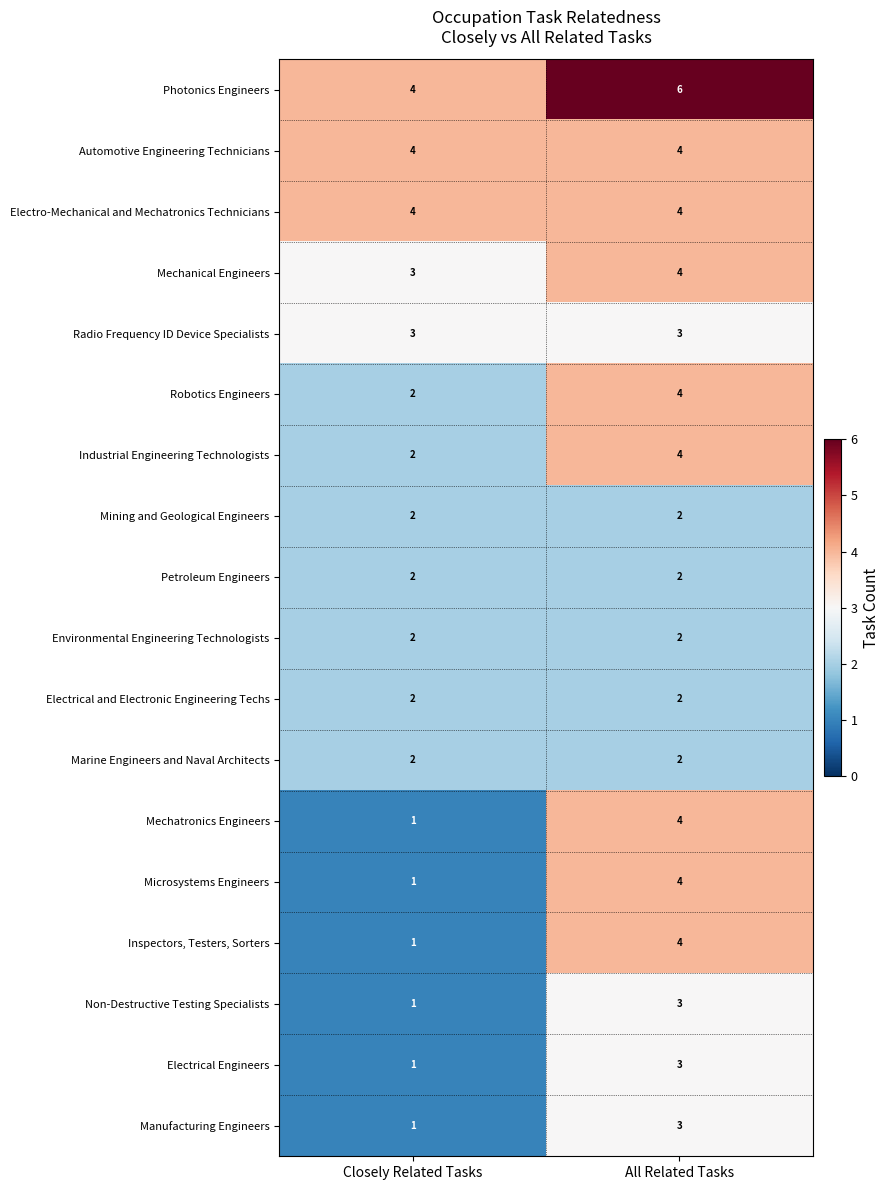

What is the smallest value displayed?

1